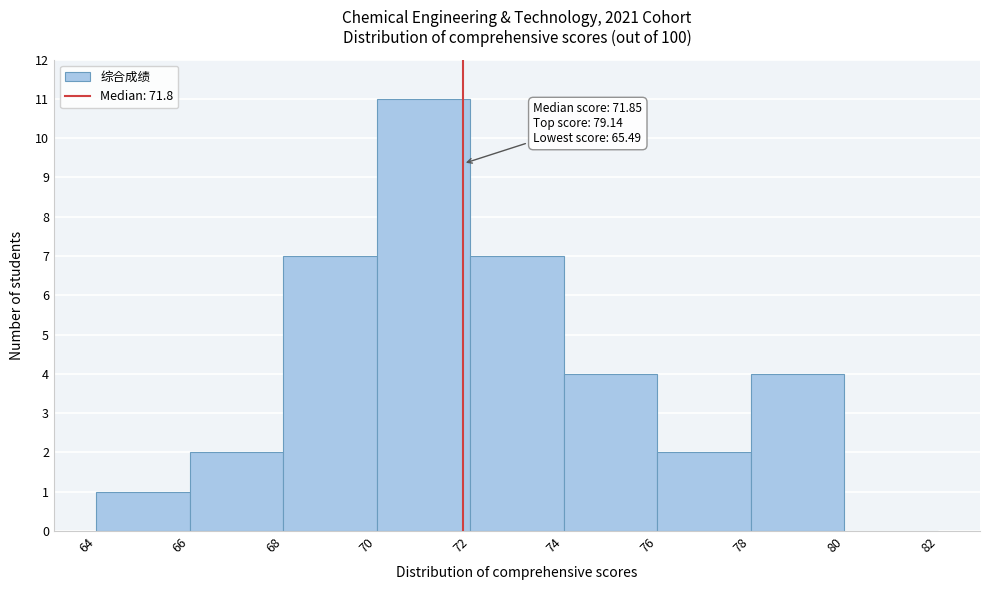

Over which range of the x-axis is the bar tallest?

70 to 72